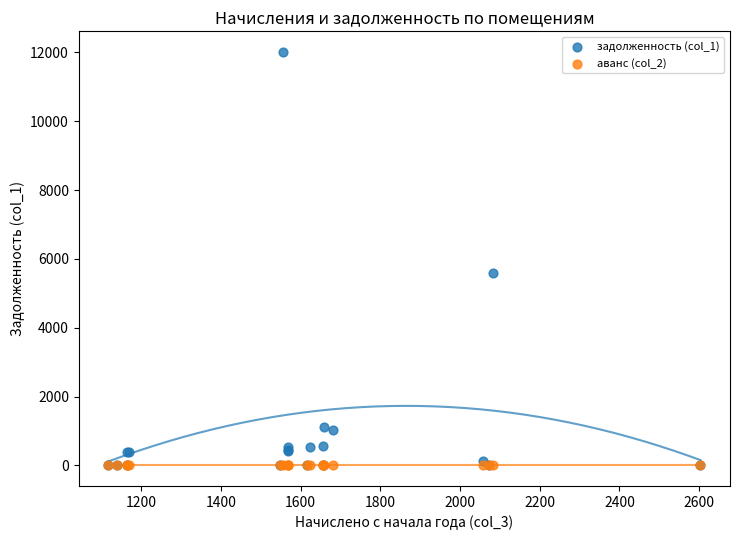

What are all the series names shown in the legend?

задолженность (col_1), аванс (col_2)